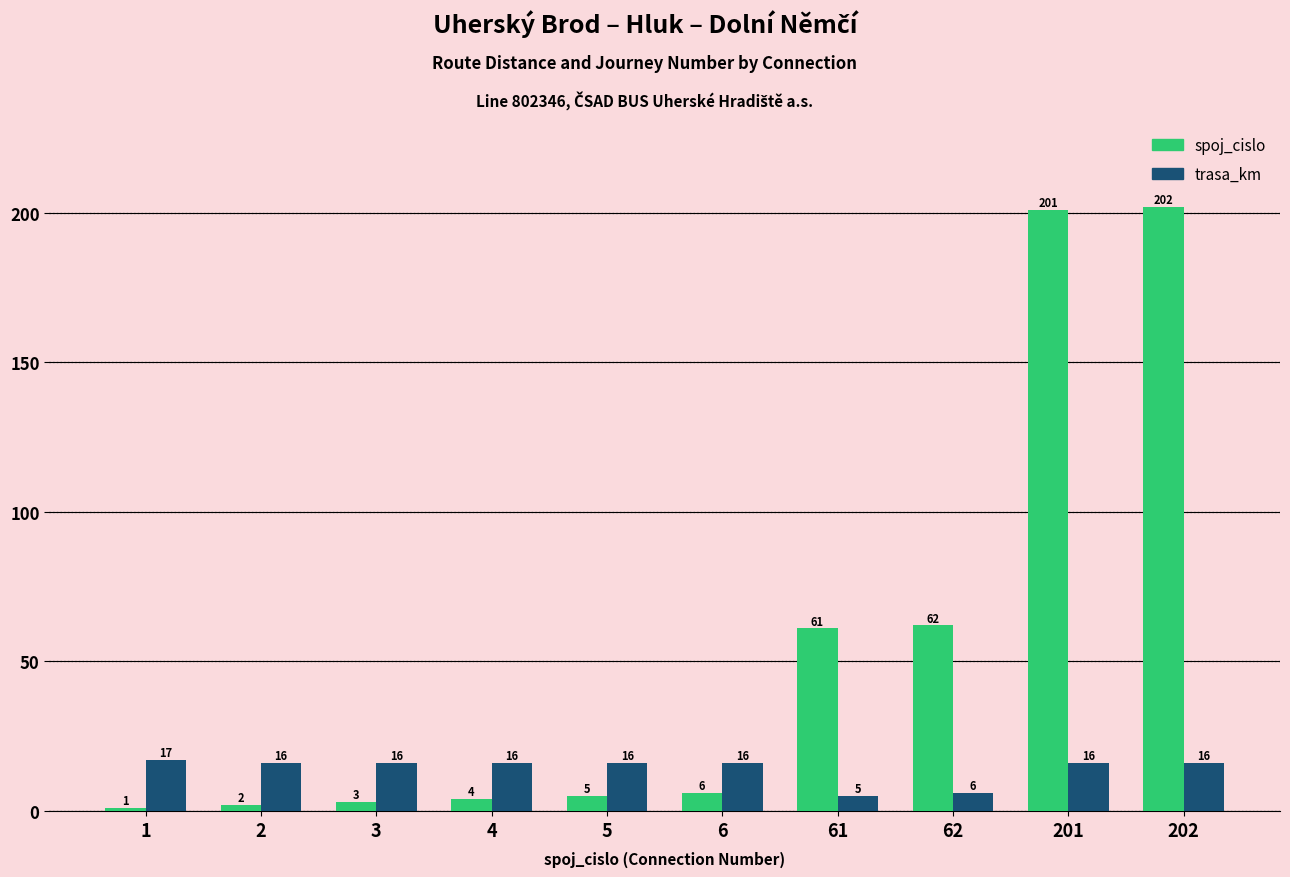

How many data points does each series have?

10